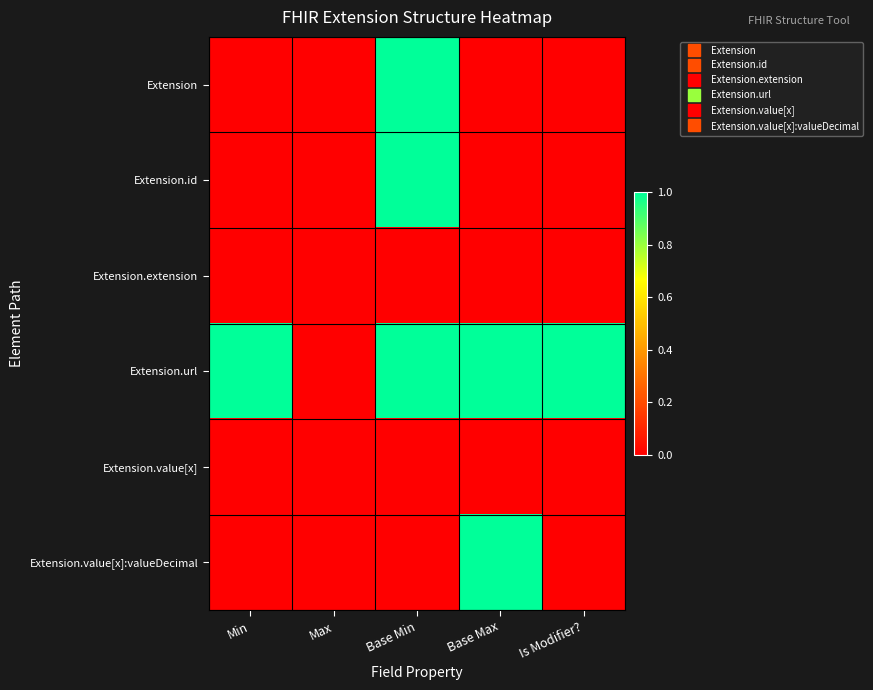

Reading left to right, list all the values displayed in this chart.

Extension: Min=0	Max=0	Base Min=1	Base Max=0	Is Modifier?=0
Extension.id: Min=0	Max=0	Base Min=1	Base Max=0	Is Modifier?=0
Extension.extension: Min=0	Max=0	Base Min=0	Base Max=0	Is Modifier?=0
Extension.url: Min=1	Max=0	Base Min=1	Base Max=1	Is Modifier?=1
Extension.value[x]: Min=0	Max=0	Base Min=0	Base Max=0	Is Modifier?=0
Extension.value[x]:valueDecimal: Min=0	Max=0	Base Min=0	Base Max=1	Is Modifier?=0